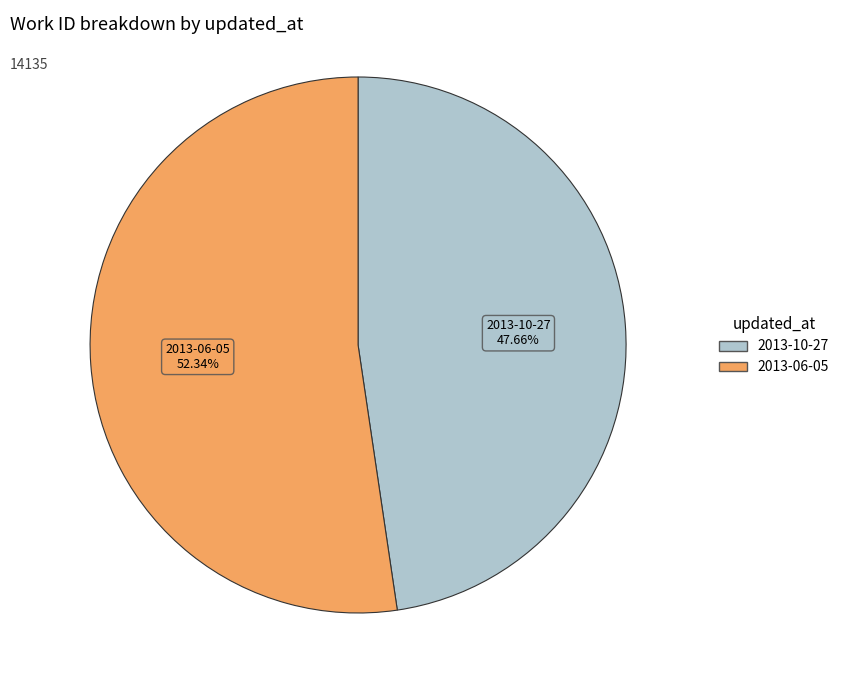

Is it true that 2013-10-27 is 48% of the pie?

True